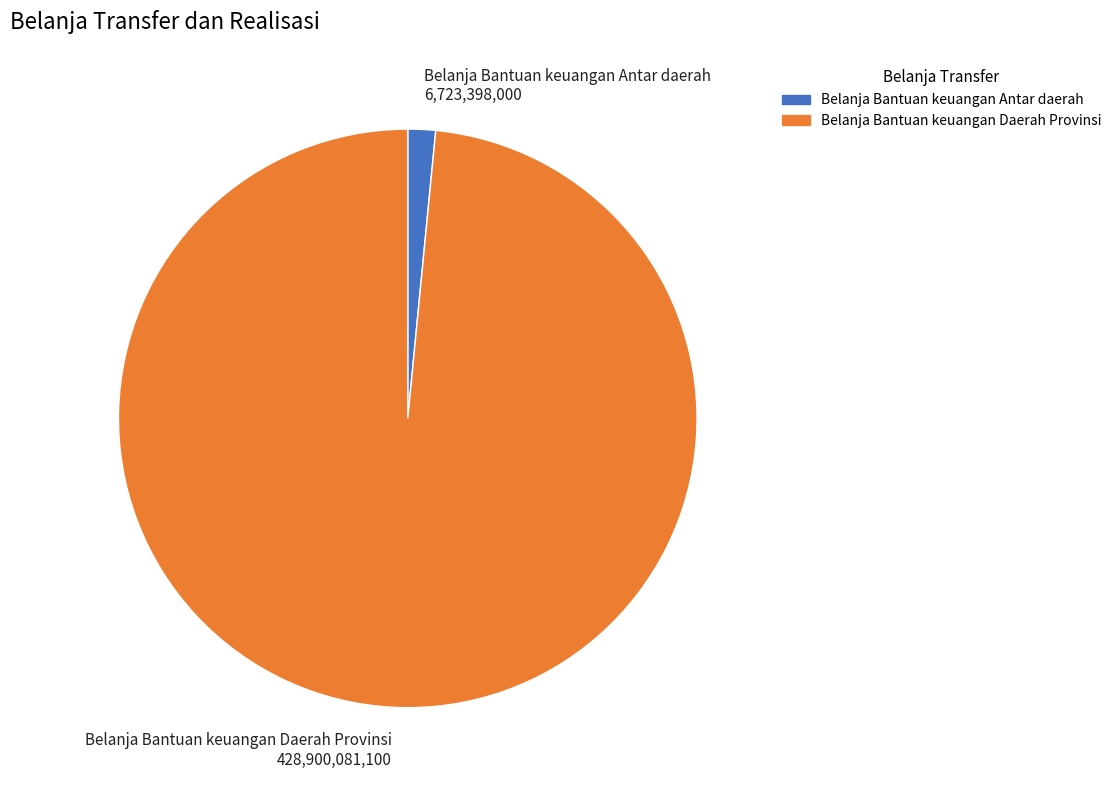

Between Belanja Bantuan keuangan Daerah Provinsi and Belanja Bantuan keuangan Antar daerah, which is larger?

Belanja Bantuan keuangan Daerah Provinsi